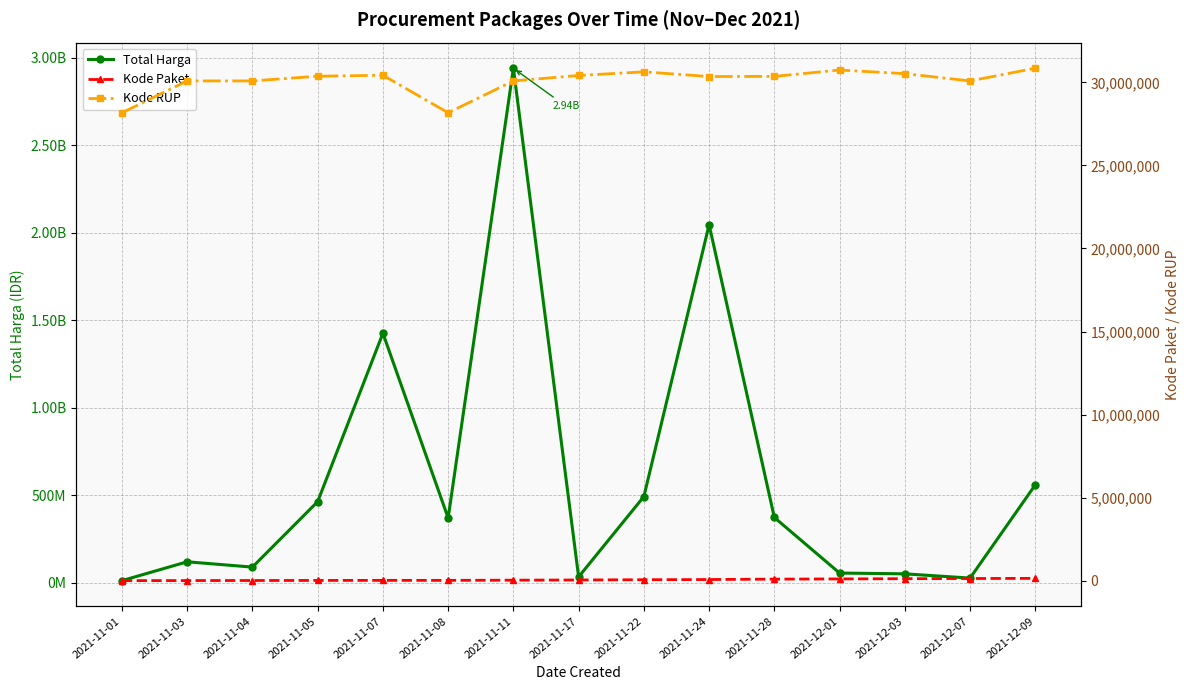

Reading right to left, what are all the values shown in this chart?

Total Harga: 2021-12-09=559971000	2021-12-07=27412000	2021-12-03=51601000	2021-12-01=56152800	2021-11-28=373404000	2021-11-24=2045326200	2021-11-22=493000000	2021-11-17=34292000	2021-11-11=2938963240	2021-11-08=370515000	2021-11-07=1425867900	2021-11-05=464002100	2021-11-04=90094200	2021-11-03=120443270	2021-11-01=12787500
Kode Paket: 2021-12-09=137876	2021-12-07=128516	2021-12-03=117783	2021-12-01=103541	2021-11-28=91101	2021-11-24=67279	2021-11-22=55826	2021-11-17=40112	2021-11-11=27891	2021-11-08=17272	2021-11-07=16823	2021-11-05=13652	2021-11-04=8530	2021-11-03=5449	2021-11-01=464
Kode RUP: 2021-12-09=30852642	2021-12-07=30089034	2021-12-03=30527421	2021-12-01=30745112	2021-11-28=30363247	2021-11-24=30352738	2021-11-22=30636058	2021-11-17=30416731	2021-11-11=30089034	2021-11-08=28171469	2021-11-07=30428912	2021-11-05=30372232	2021-11-04=30089034	2021-11-03=30089034	2021-11-01=28171087